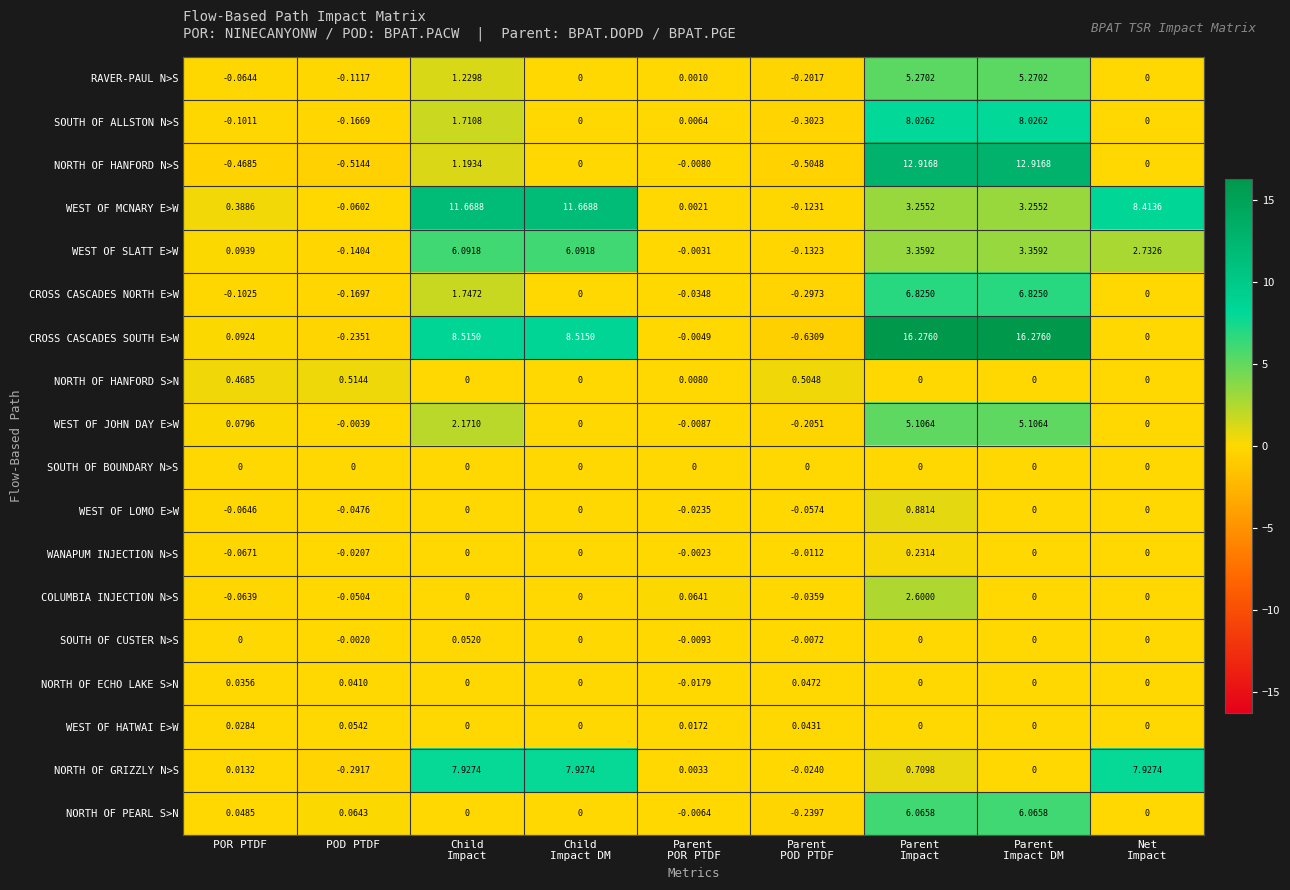

What is the difference between the highest and lowest values at Parent
POD PTDF?

1.1